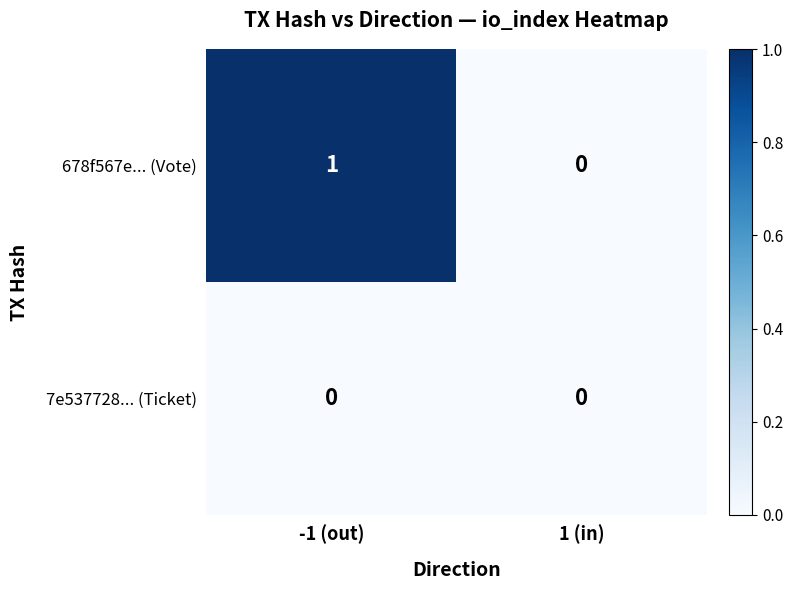

List the series in order of their peak value, lowest first.

7e537728... (Ticket), 678f567e... (Vote)